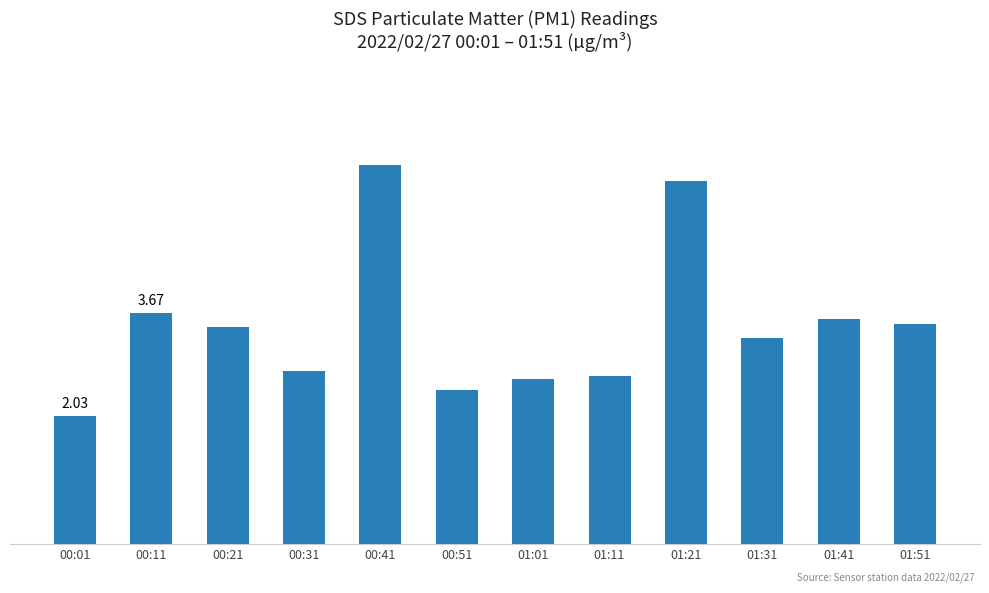

Where does the data first go above 3?

00:11